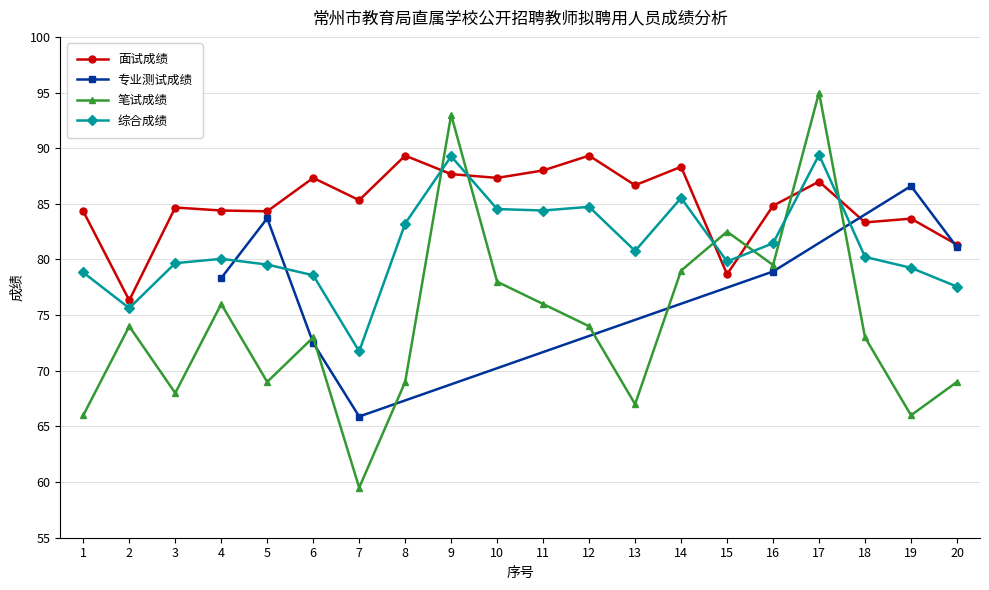

What is the total value across all series at 20?

227.9